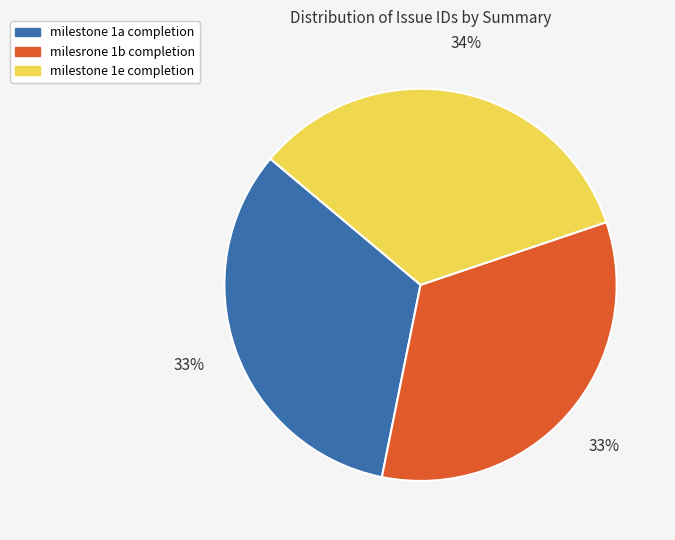

Count the number of slices in the pie.

3